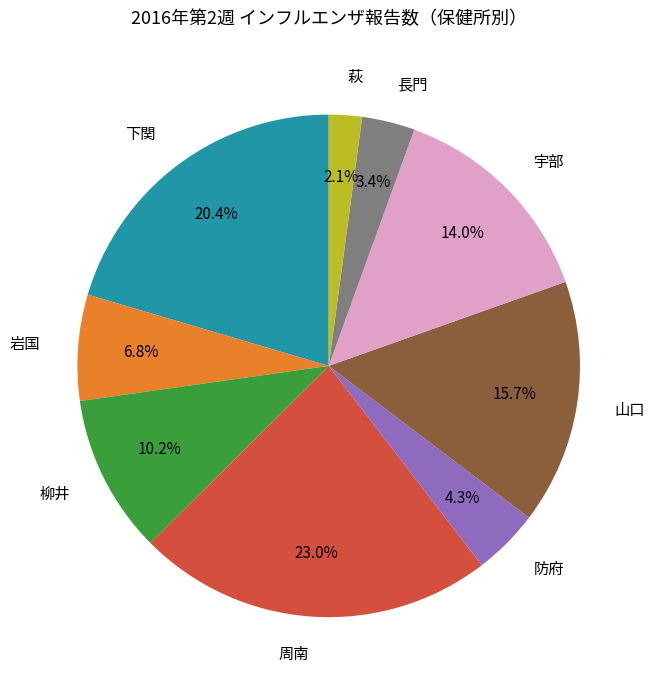

How many slices are in this pie chart?

9